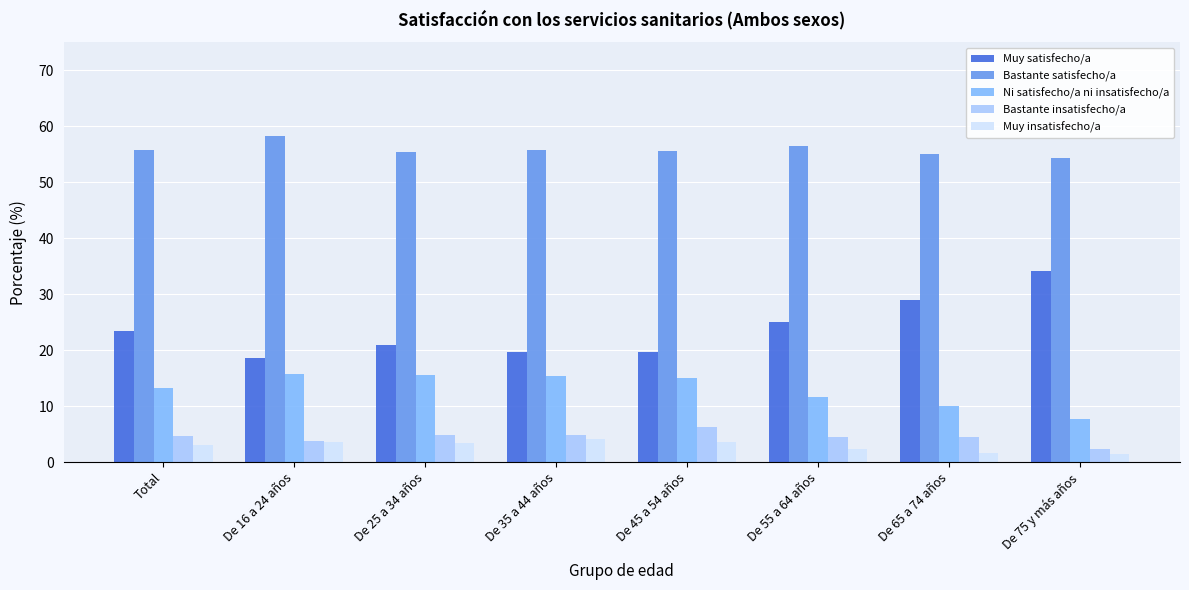

How many series are shown in this chart?

5